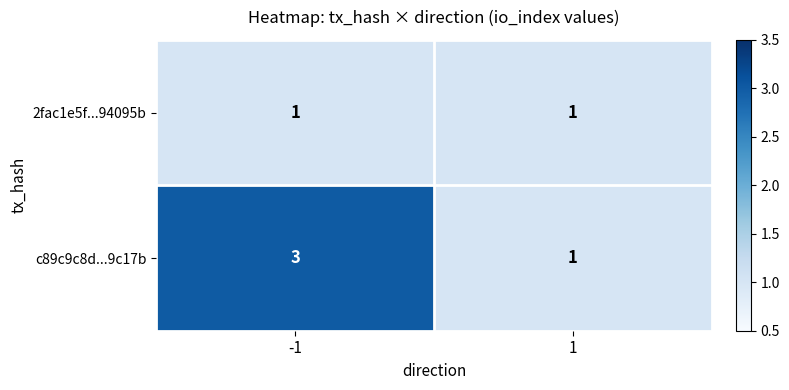

What is the sum of the c89c9c8d...9c17b values at 1 and -1?

4